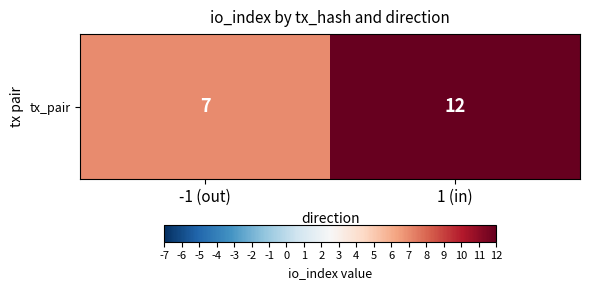

Count the values in the range 7 to 12.

2